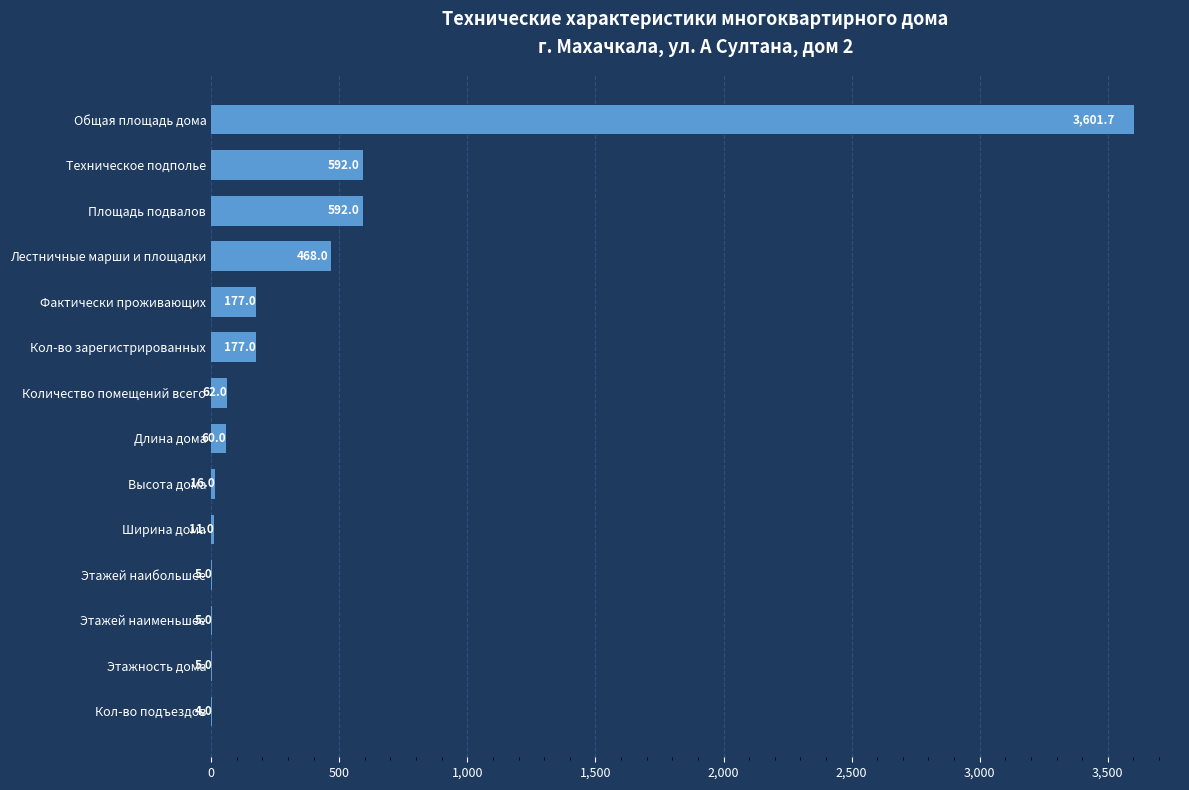

True or false: the data shows 592.0 at Техническое подполье.

True